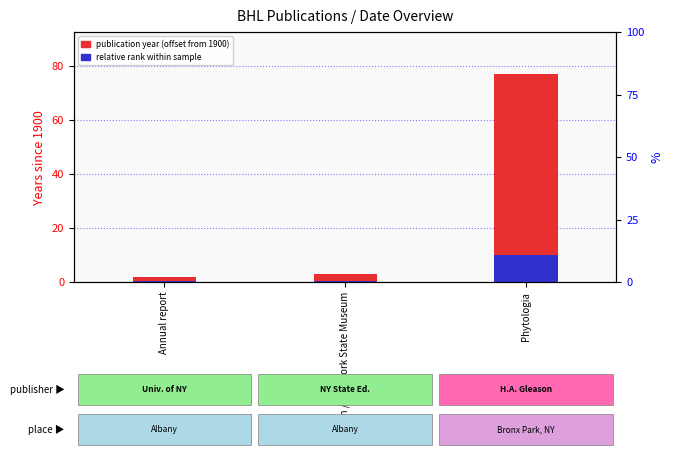

Rank the series by their maximum value, from lowest to highest.

relative rank within sample, publication year (offset from 1900)